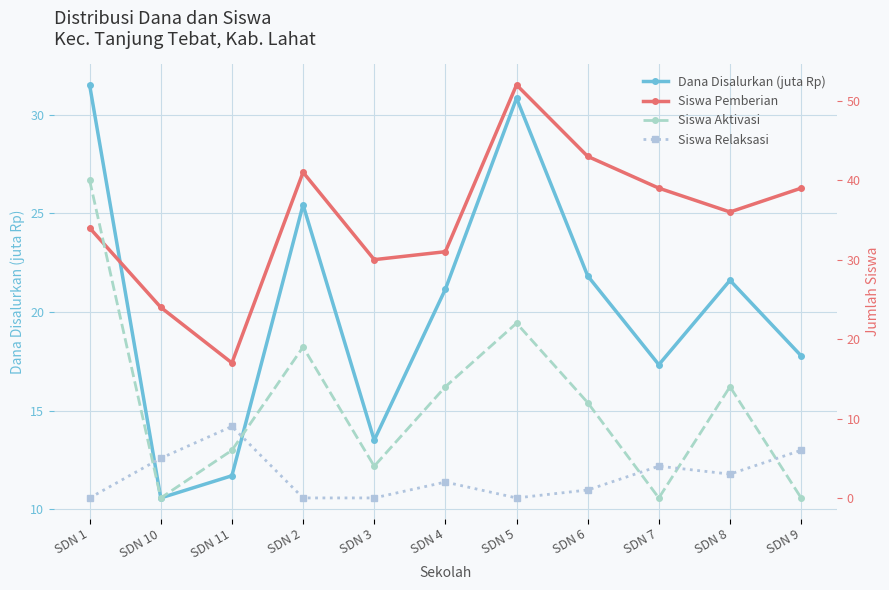

Which series changed the most between SDN 3 and SDN 7?

Siswa Pemberian